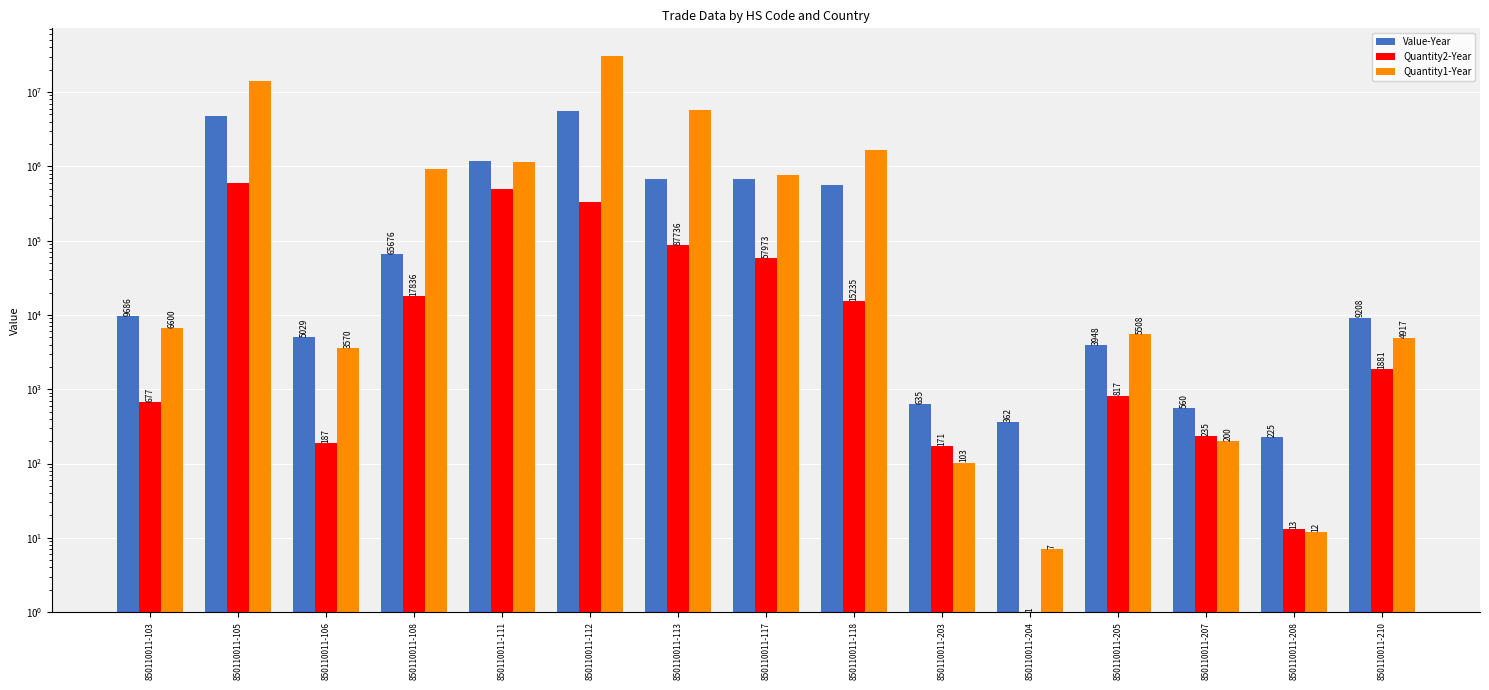

What is the difference between the highest and lowest values at 850110011-113?

5690856